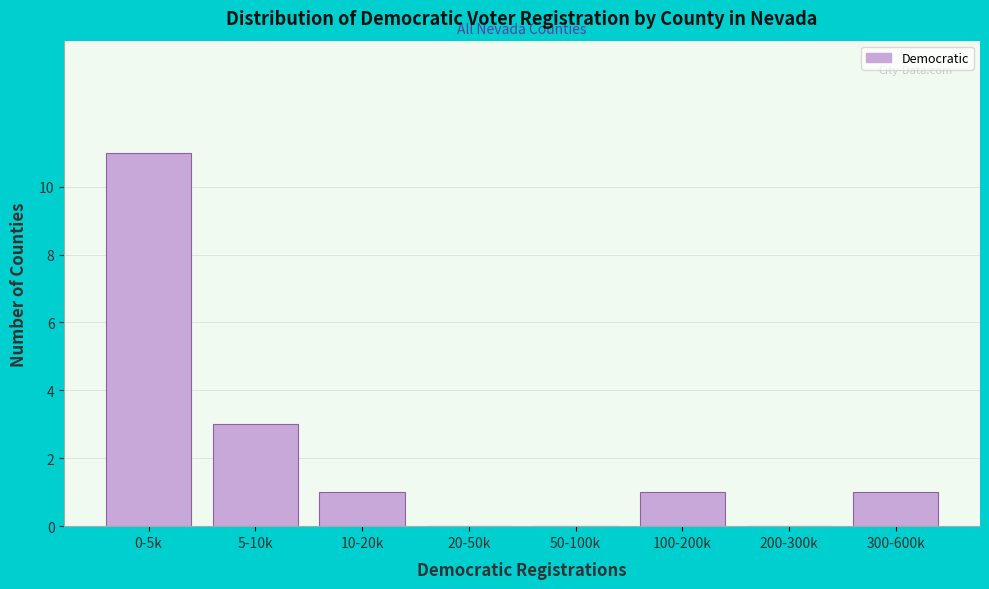

Reading left to right, what are all the values shown in this chart?

0-5k=11	5-10k=3	10-20k=1	20-50k=0	50-100k=0	100-200k=1	200-300k=0	300-600k=1